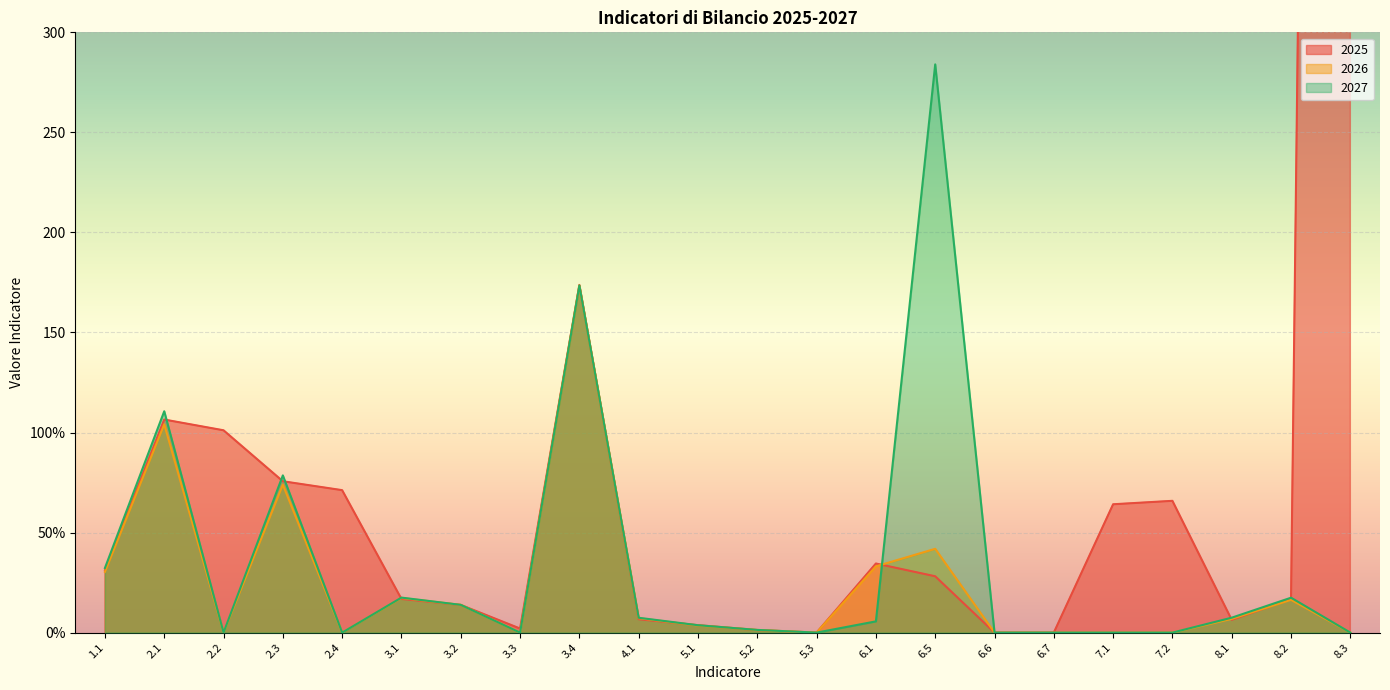

True or false: 2026 has a value of 0.4 at 5.2.

False